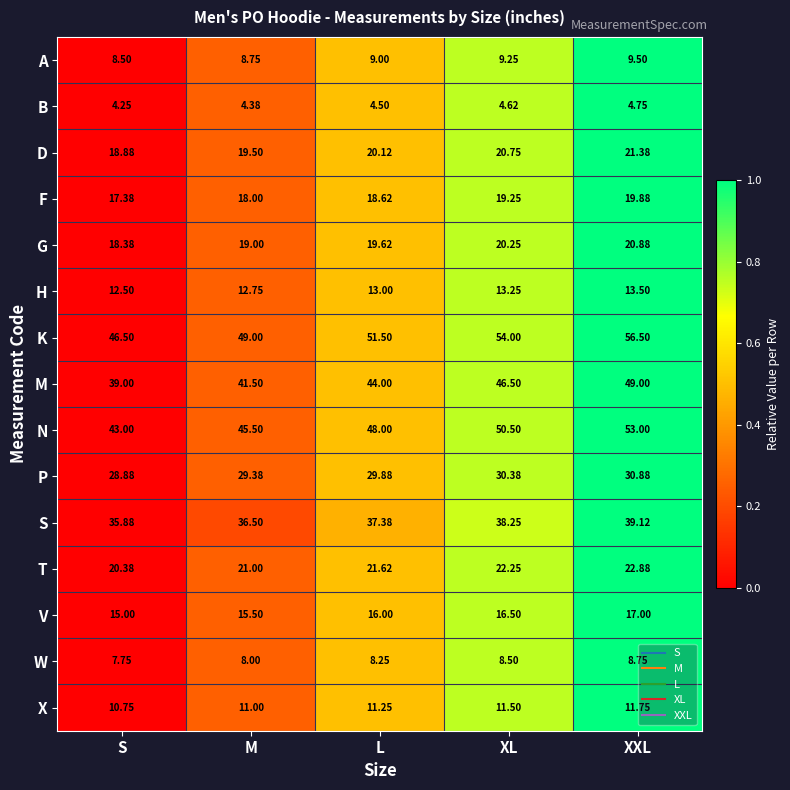

Where is F nearest to the value 18?

M